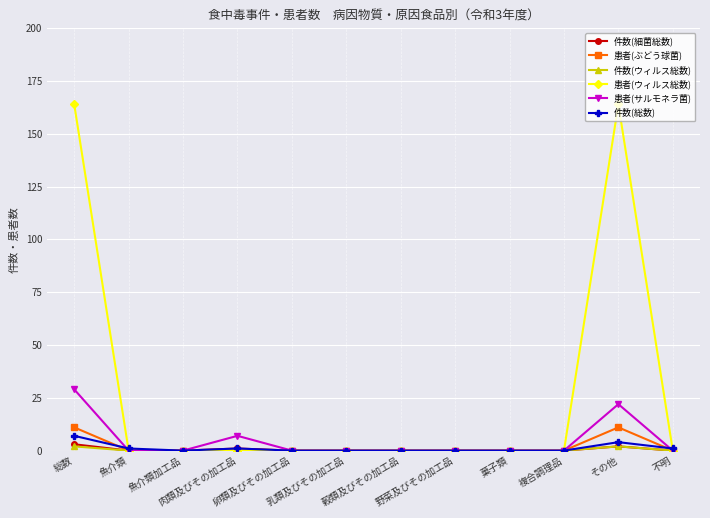

Does the chart display data point markers on the line(s)?

Yes